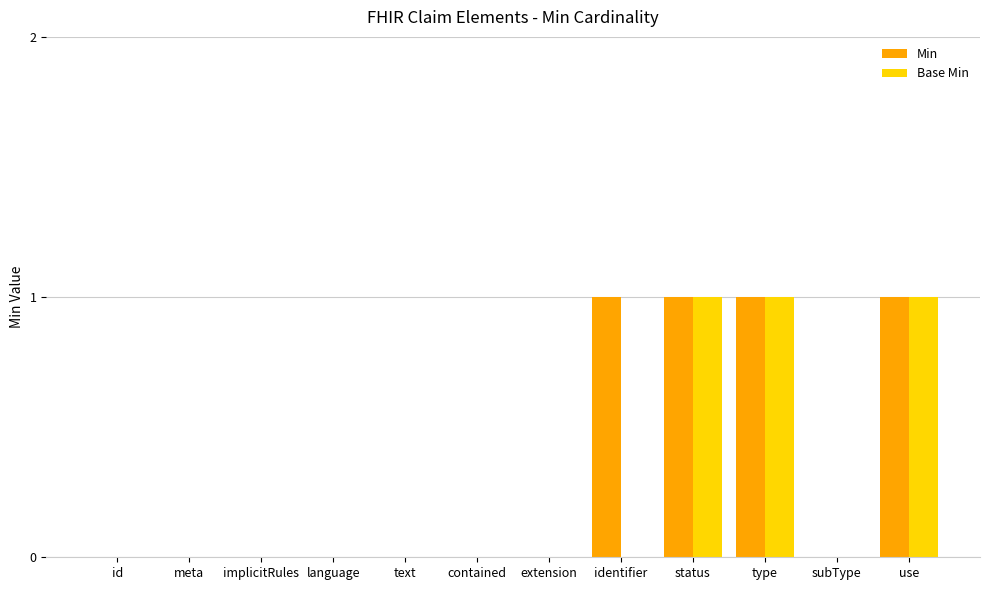

How many categories are shown in the chart?

12